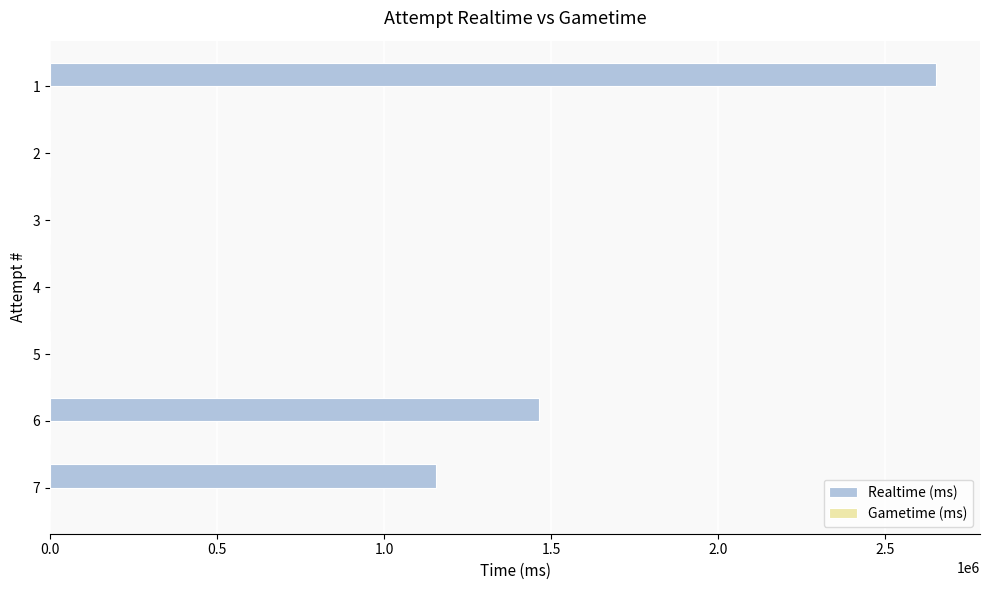

What is the maximum value shown in the chart?

2652095